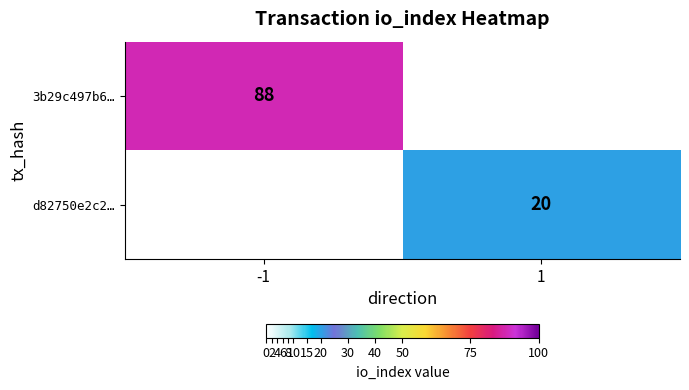

The value of 3b29c497b6… at -1 is 88. True or false?

True